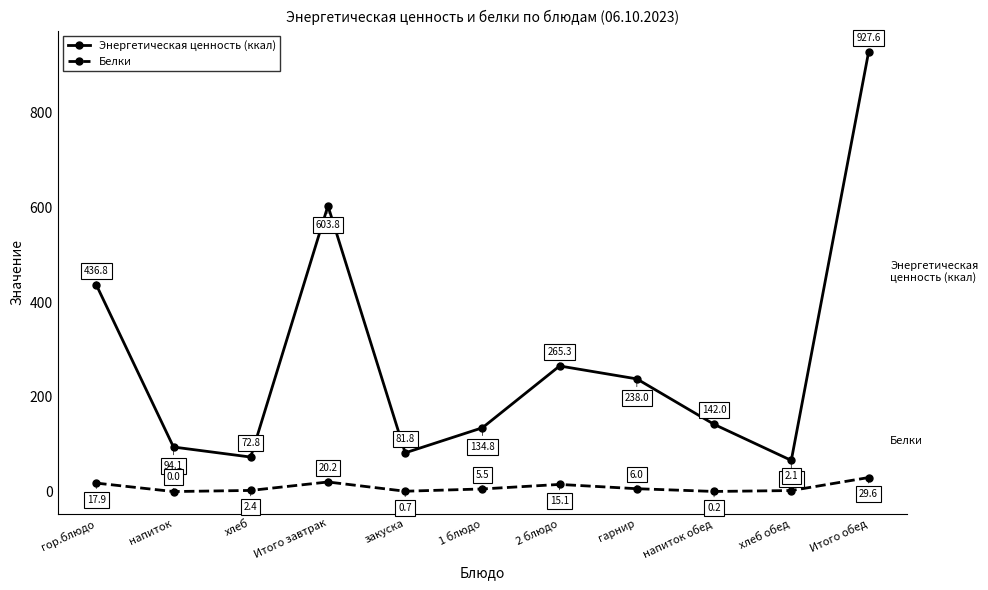

What is the label of the 11th point from the left?

Итого обед